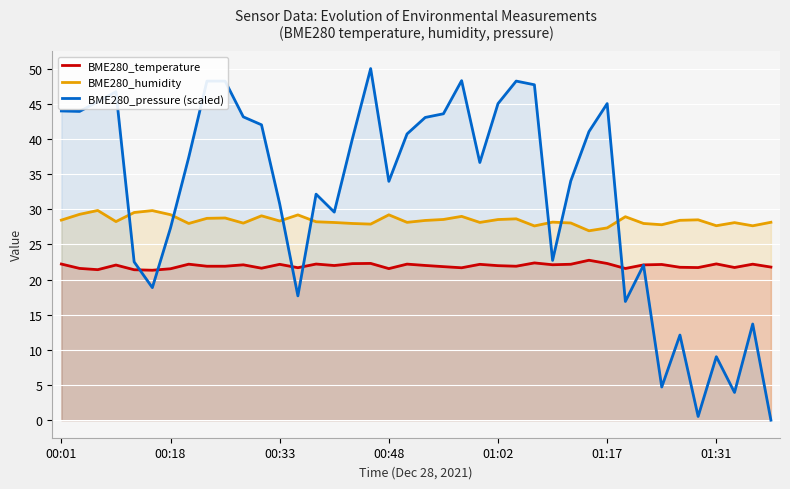

True or false: BME280_humidity has a value of 28.1 at 37.

True